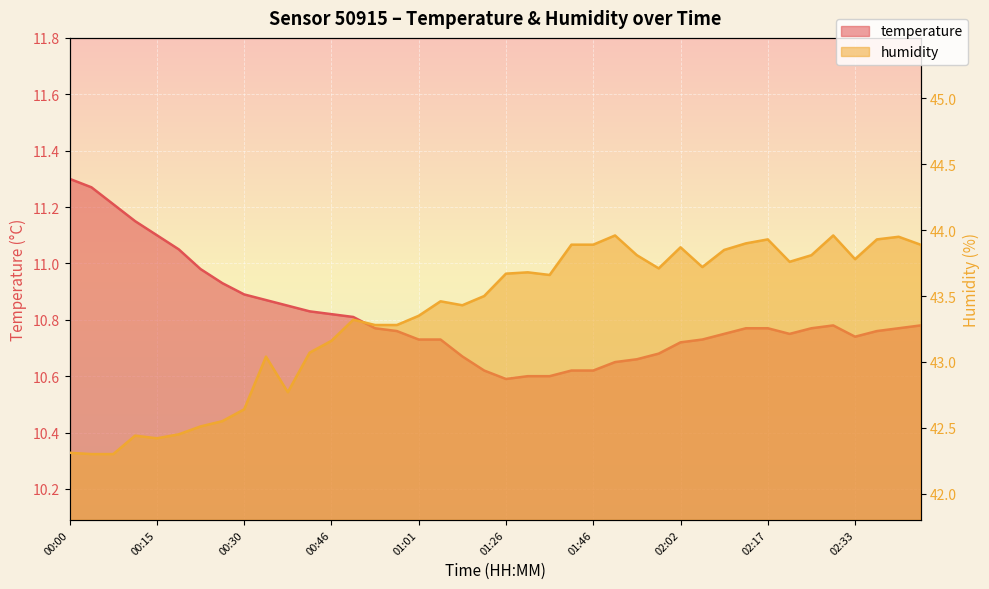

True or false: temperature and humidity intersect in this chart.

False